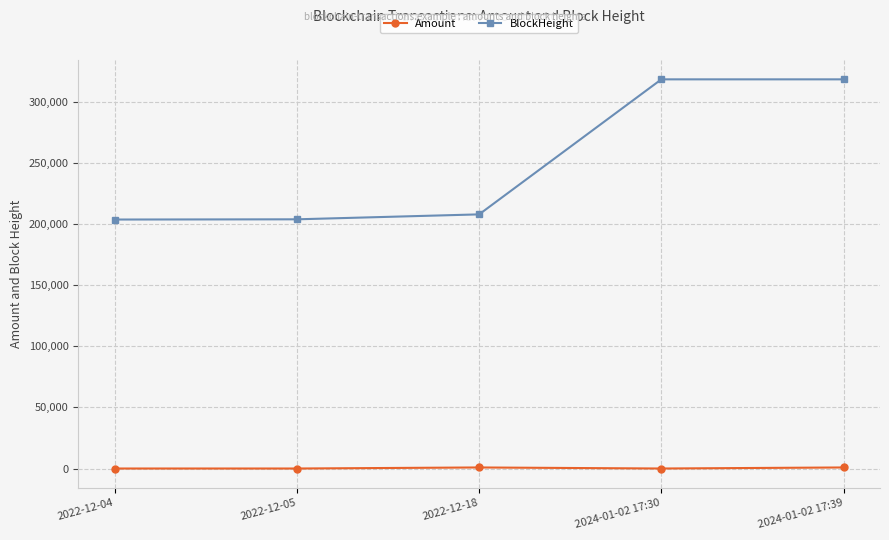

True or false: BlockHeight and Amount intersect in this chart.

False